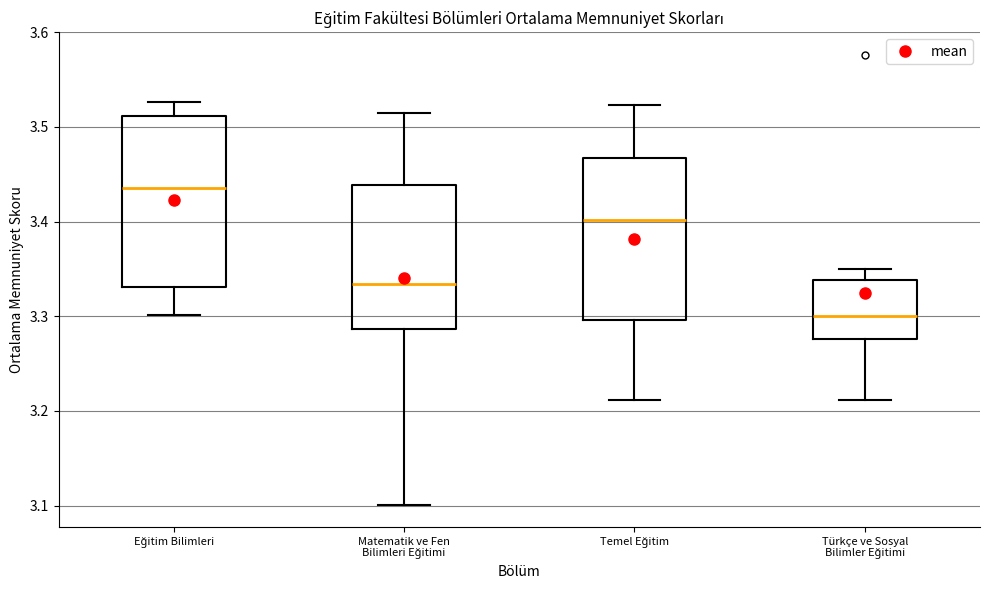

Which box has the highest median line?

Eğitim Bilimleri